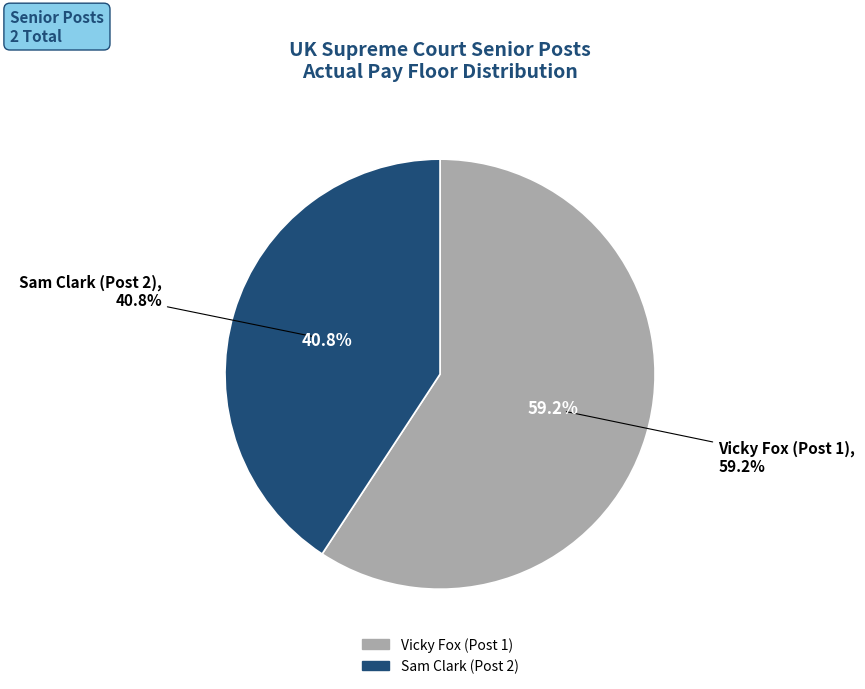

What portion of the pie excludes Sam Clark (Post 2)?

59.2%